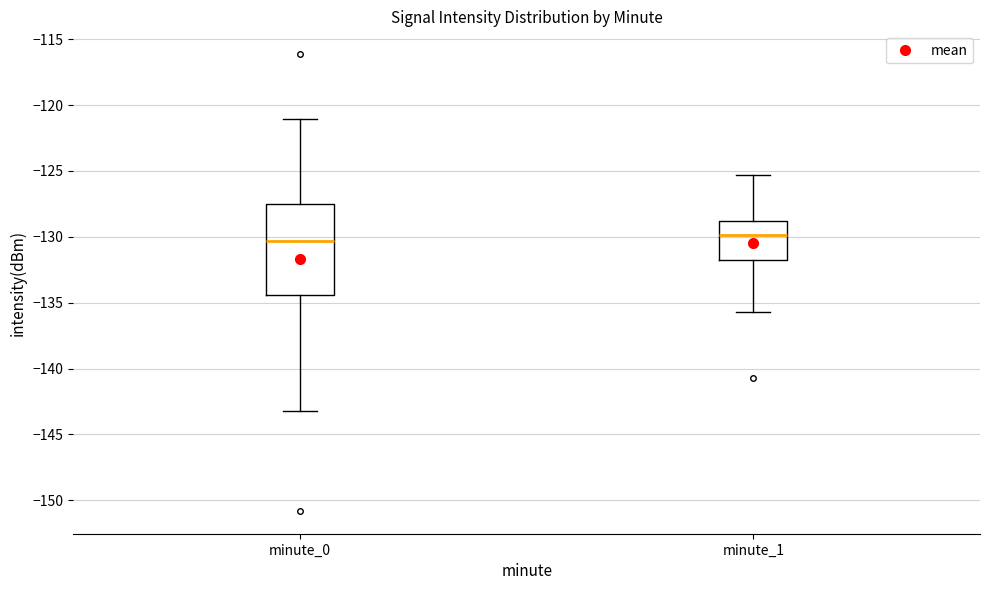

Reading left to right, transcribe this box plot: for each box, give where its median line is, the range the box spans, and where its two whiskers end, as read against the y-axis. The values are not printed on the chart, so give them approximately, as read against the axis.

minute_0: median -130.5, box -134.5 to -127.5, whiskers -143.0 to -121.0
minute_1: median -130.0, box -132.0 to -129.0, whiskers -135.5 to -125.5